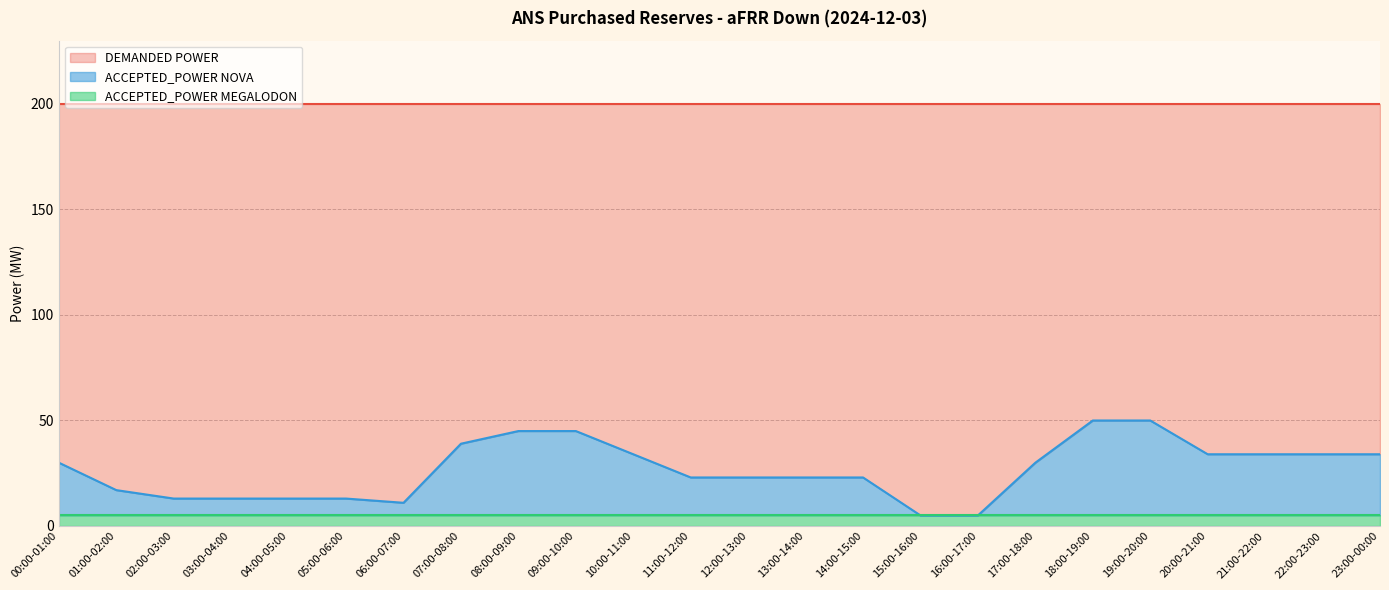

What is the greatest value displayed?

200